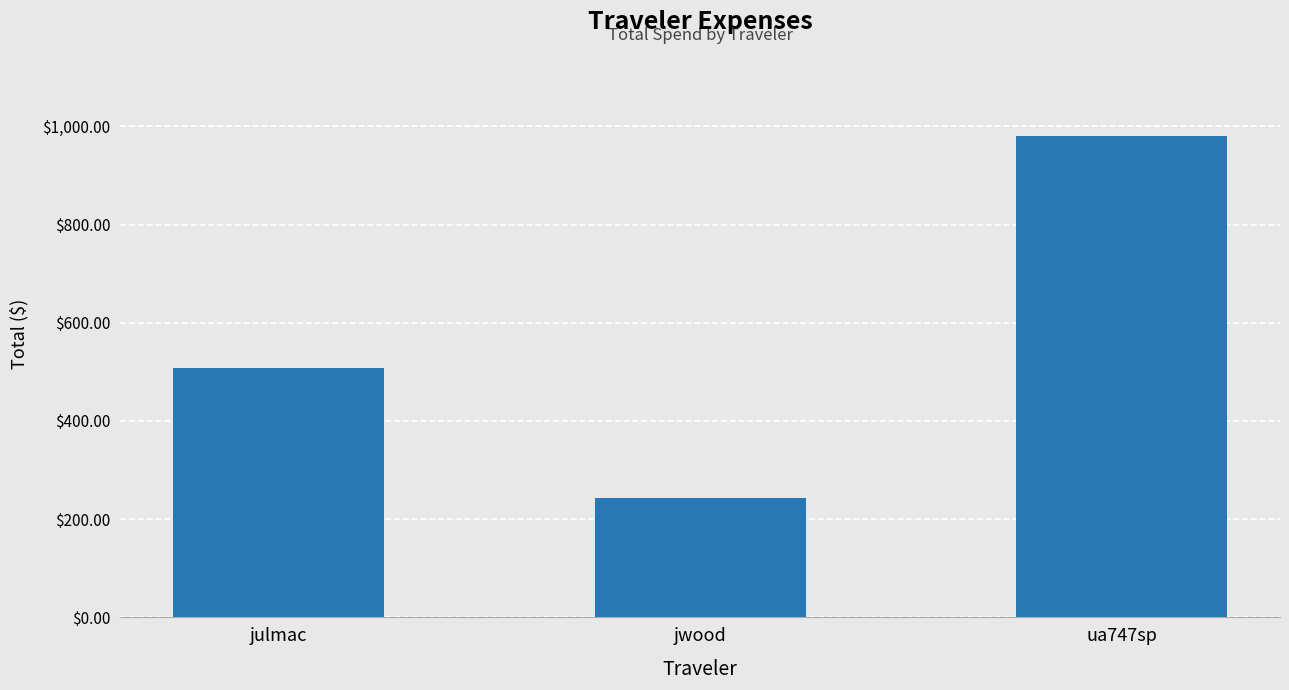

What is the greatest value displayed?

979.4